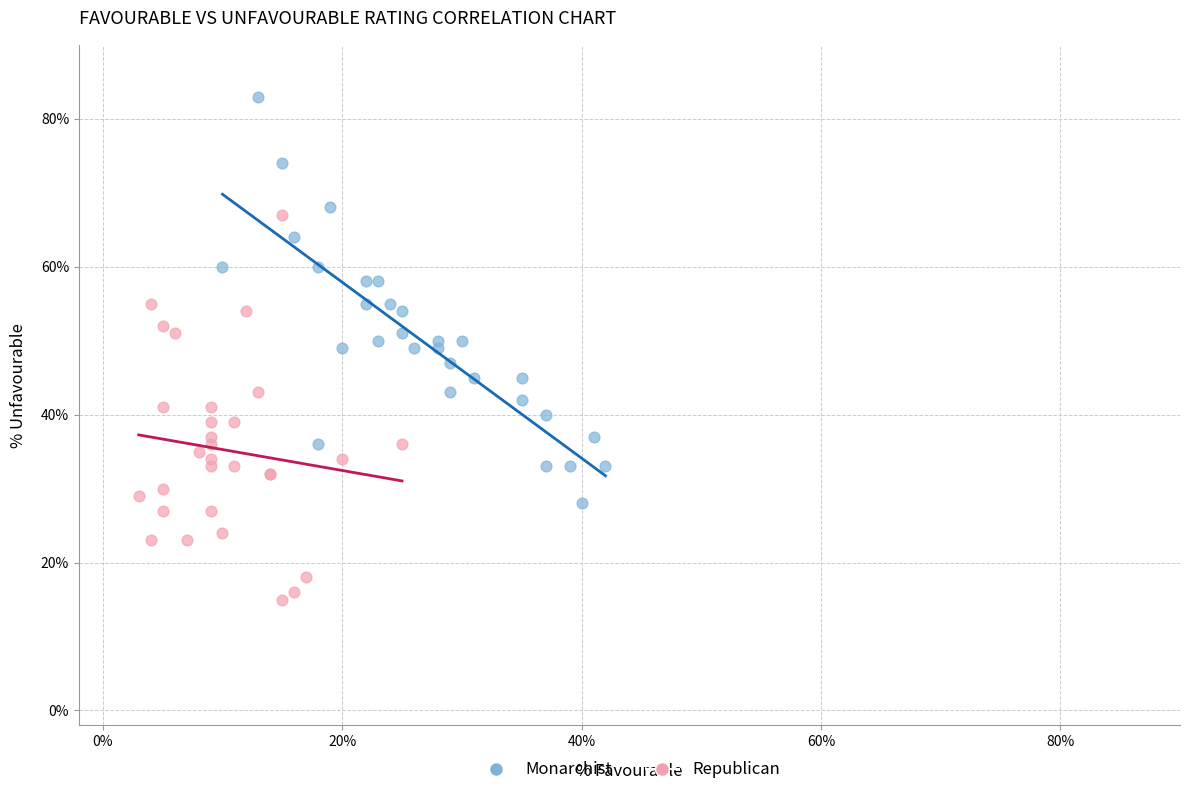

Which series contains the highest Y value?

Monarchist